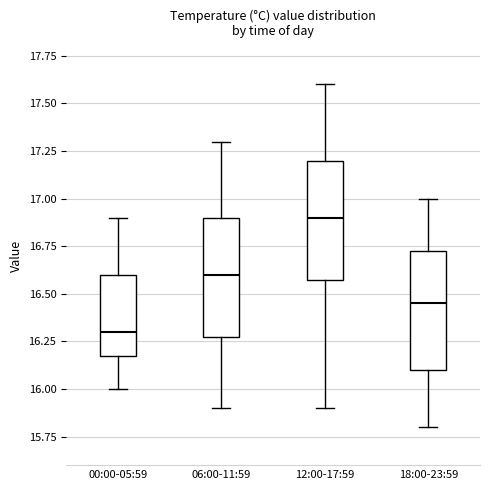

Reading left to right, transcribe this box plot: for each box, give where its median line is, the range the box spans, and where its two whiskers end, as read against the y-axis. The values are not printed on the chart, so give them approximately, as read against the axis.

00:00-05:59: median 16.30, box 16.20 to 16.60, whiskers 16.00 to 16.90
06:00-11:59: median 16.60, box 16.30 to 16.90, whiskers 15.90 to 17.30
12:00-17:59: median 16.90, box 16.60 to 17.20, whiskers 15.90 to 17.60
18:00-23:59: median 16.45, box 16.10 to 16.75, whiskers 15.80 to 17.00